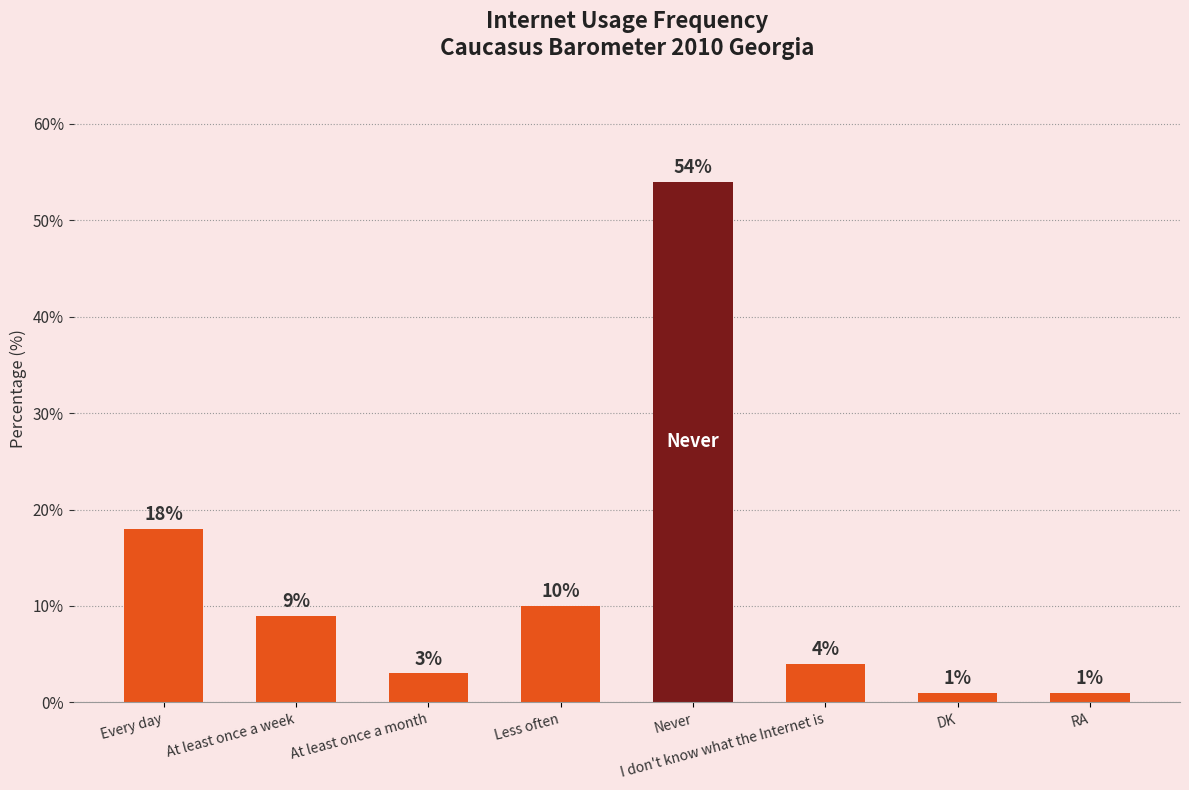

Between At least once a month and DK, which is larger?

At least once a month